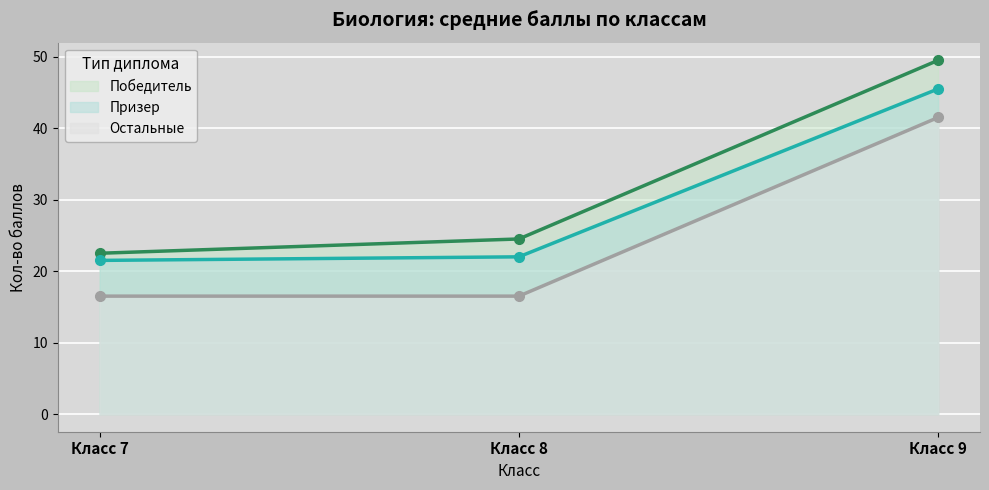

What is the difference between the Призер values at Класс 9 and Класс 7?

24.0